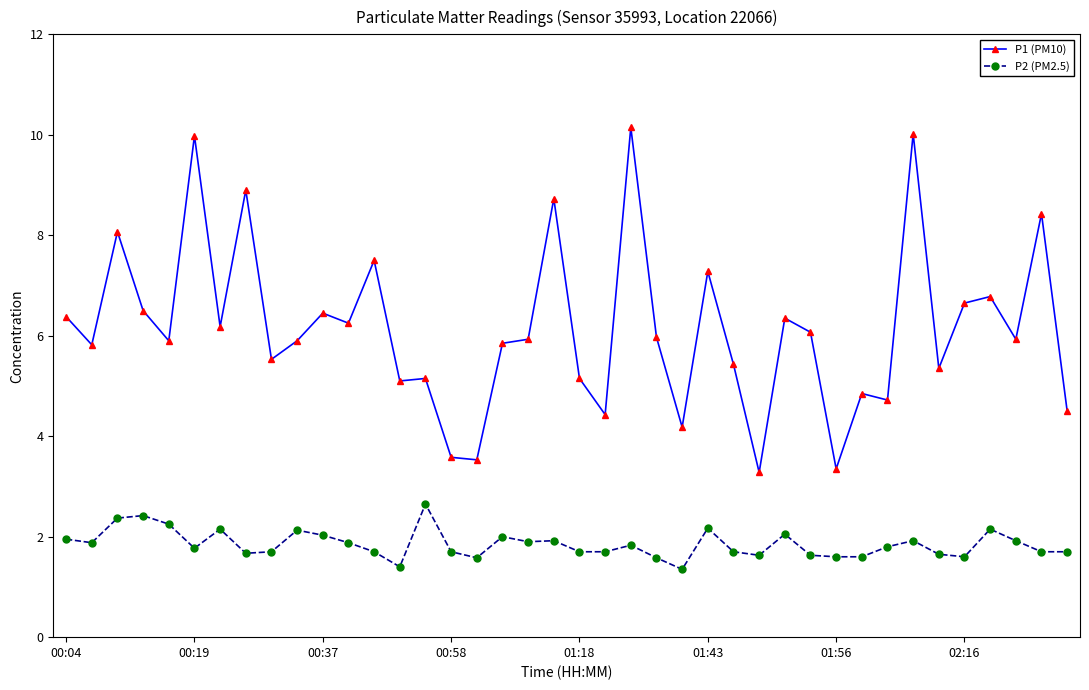

What is the value of the P1 (PM10) point at the 16th from the left?

3.6